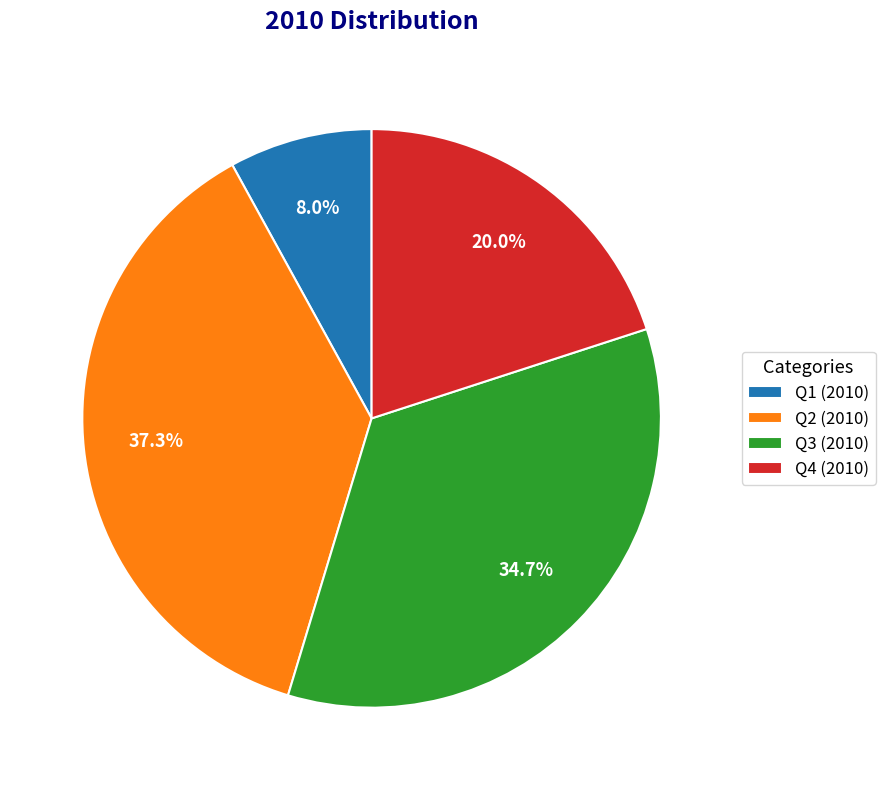

Is the sum of Q1 and Q2 greater than half?

No